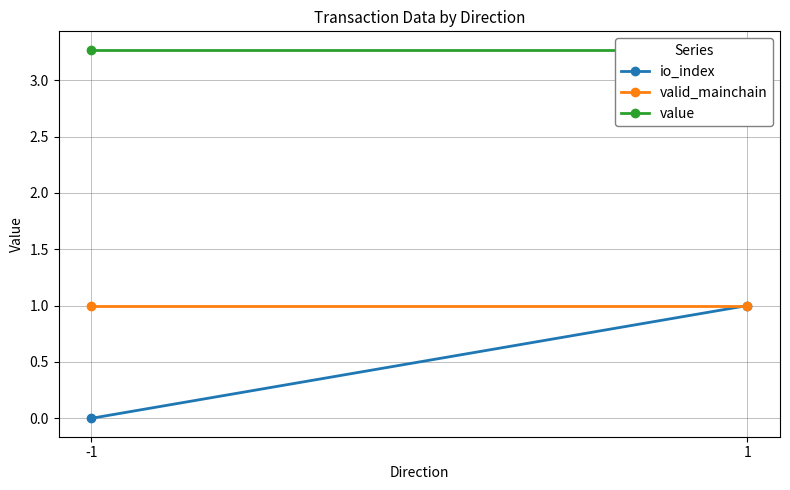

What are all the series names shown in the legend?

io_index, valid_mainchain, value